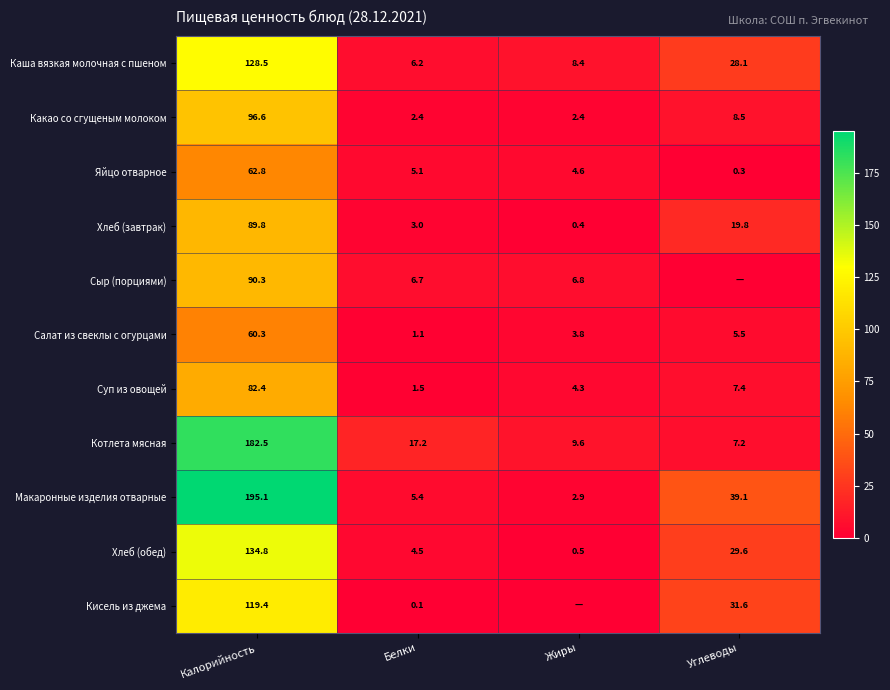

What is the sum of the Яйцо отварное values at Калорийность and Углеводы?

63.1